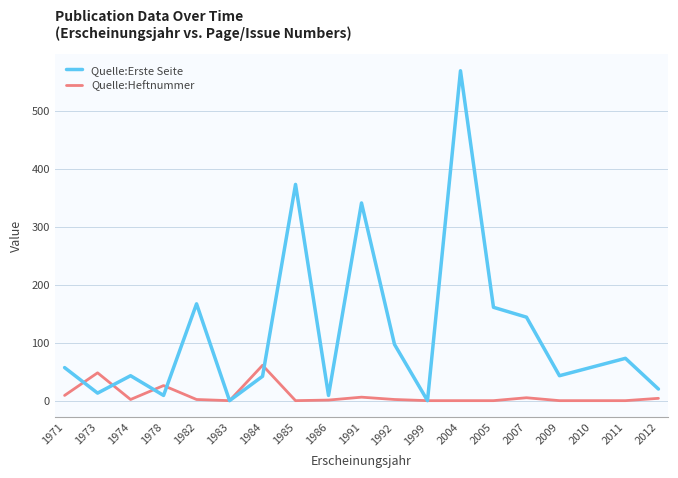

How many lines are shown in the chart?

2